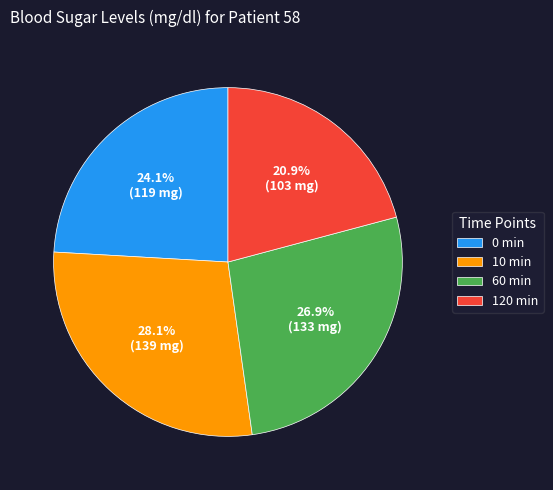

What is the ratio of the value at 120 min to the value at 60 min?

0.8